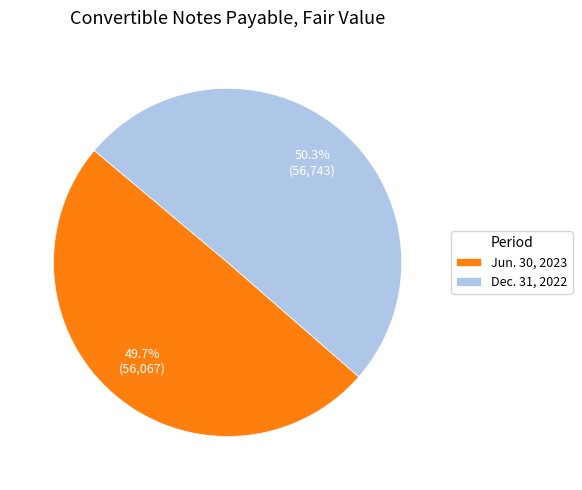

To the nearest percent, what portion does Jun. 30, 2023 represent?

50%